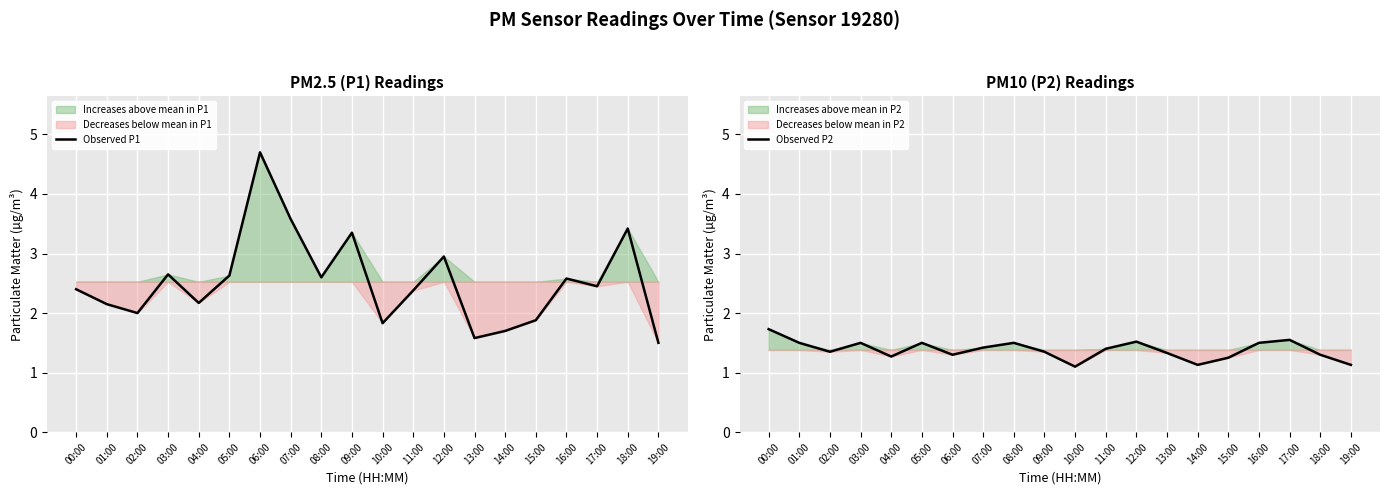

Where is the first local maximum for Observed P2?

03:00